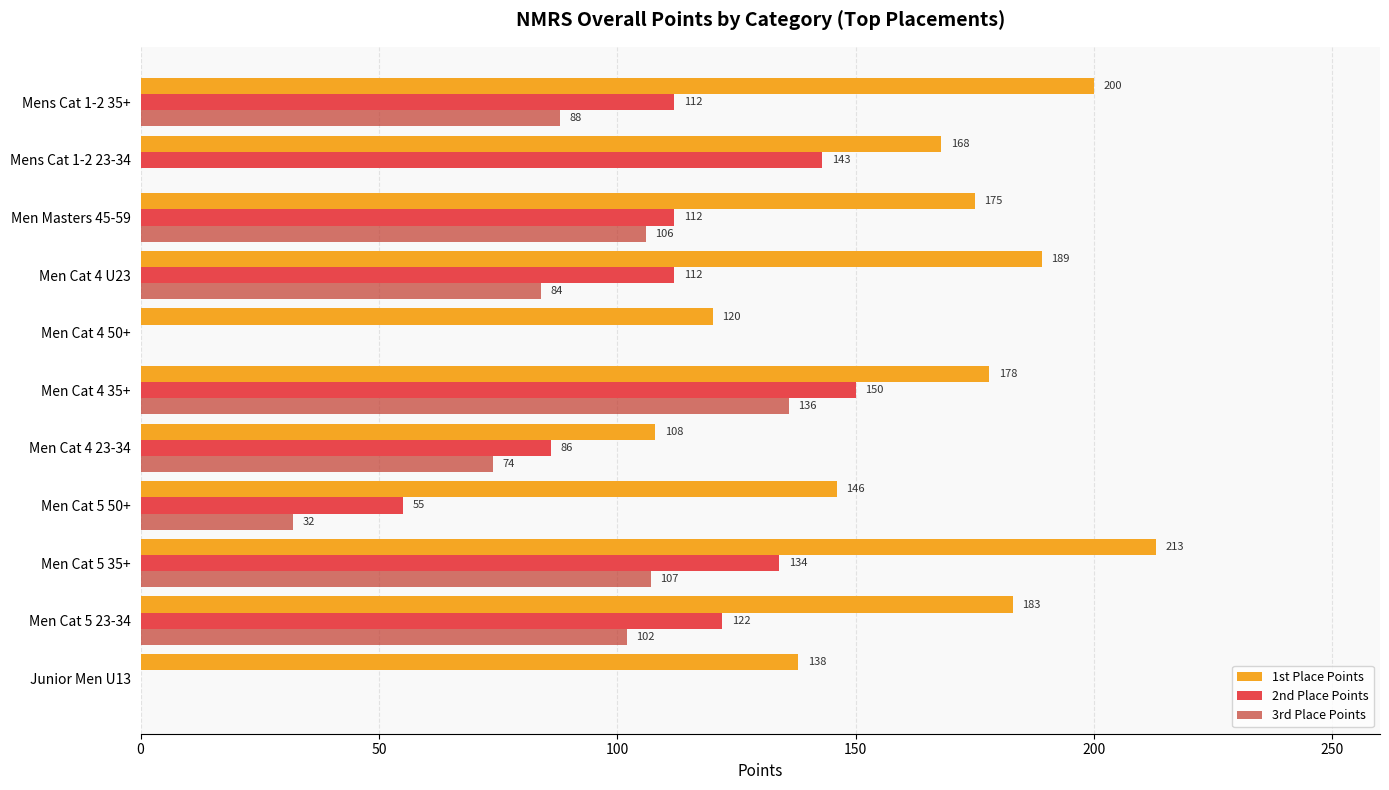

The value of 3rd Place Points at Men Masters 45-59 is 106. True or false?

True